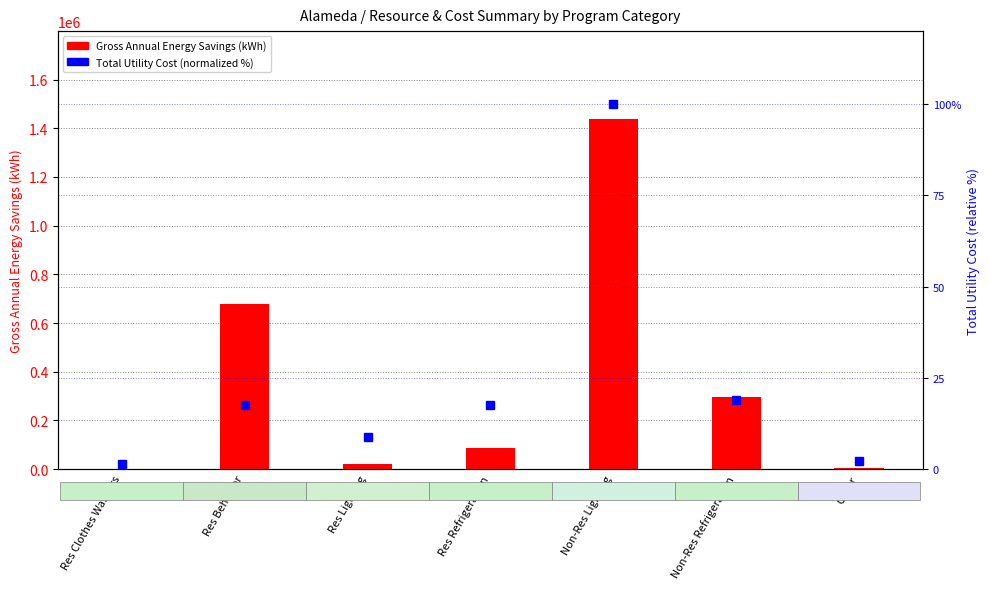

What is the value of the Gross Annual Energy Savings (kWh) bar at the 7th from the left?

3154.0